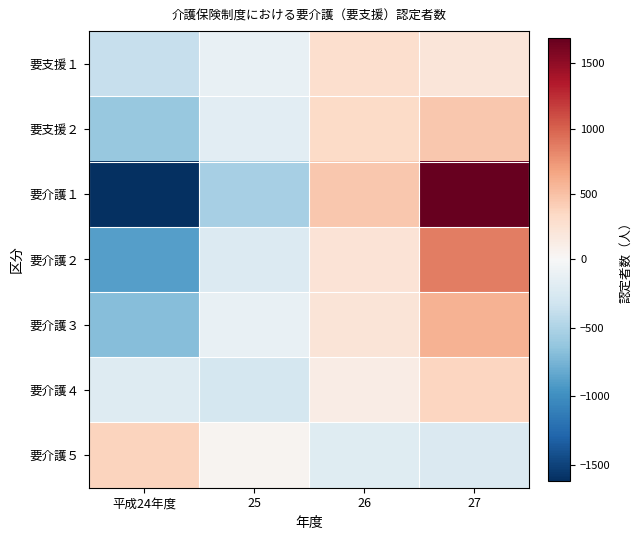

What is the difference between the highest and lowest values at 25?

577.8